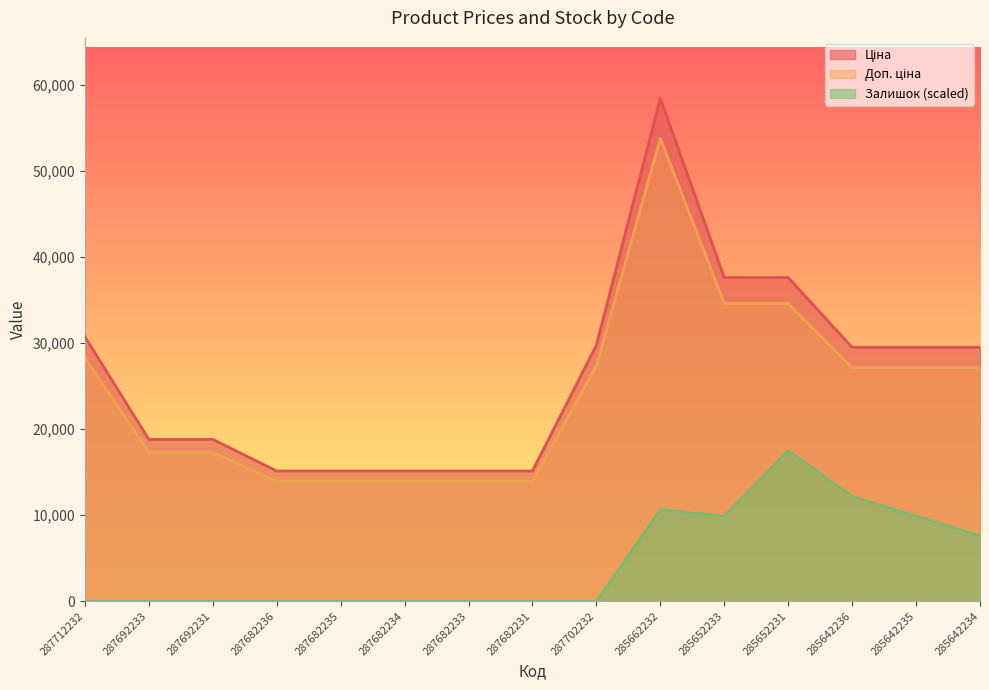

At which label is Залишок closest to 8763?

285642234